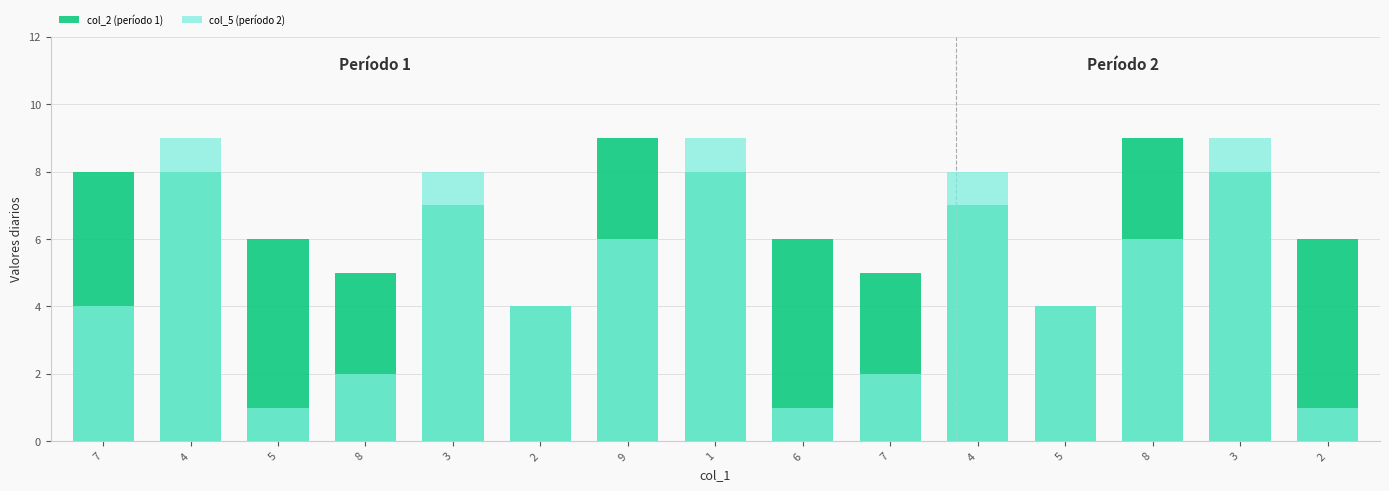

What is the total value across all series at 4?

17